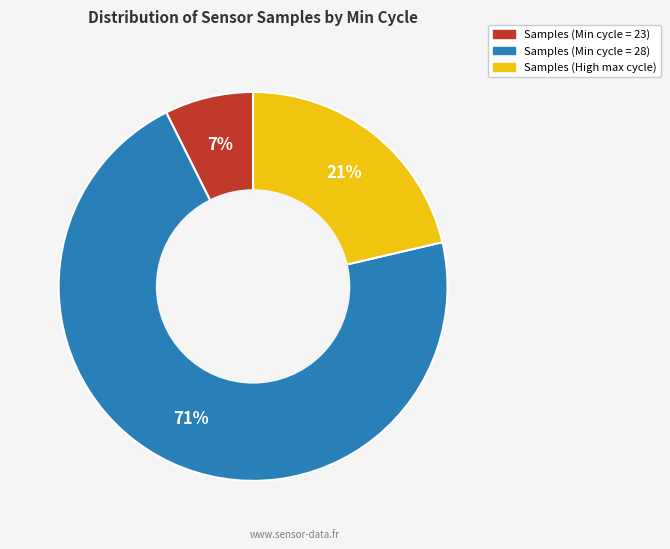

True or false: Samples (Min cycle = 23) accounts for 7% of the total.

True